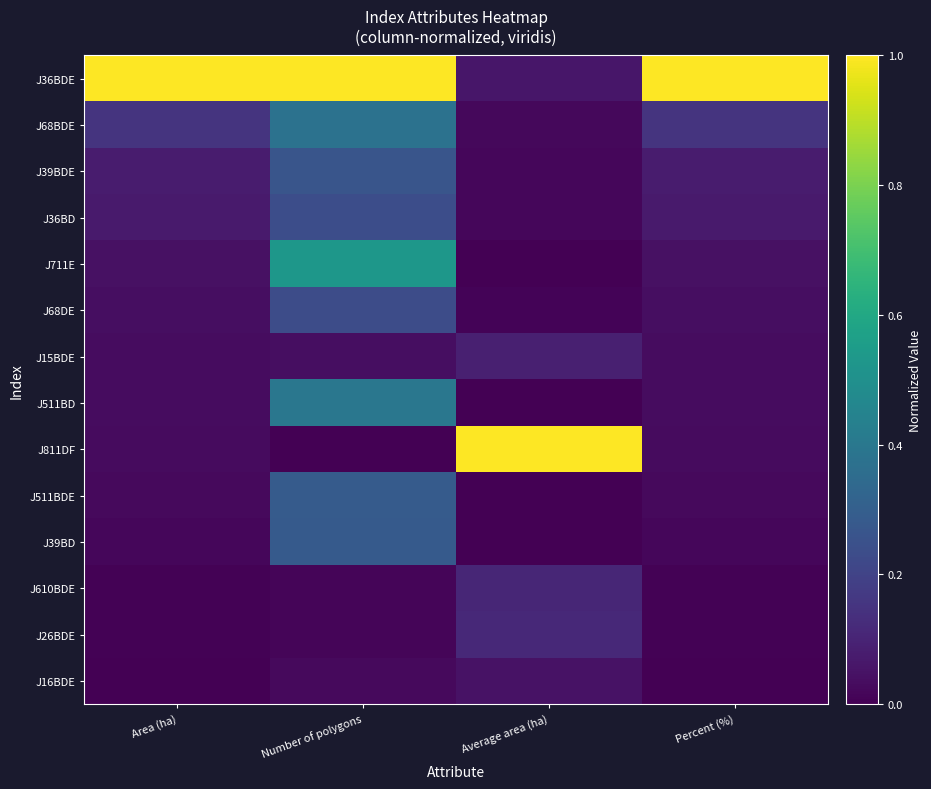

Rank the series at Number of polygons from lowest to highest value.

J811DF, J26BDE, J610BDE, J16BDE, J15BDE, J68DE, J36BD, J39BDE, J39BD, J511BDE, J68BDE, J511BD, J711E, J36BDE